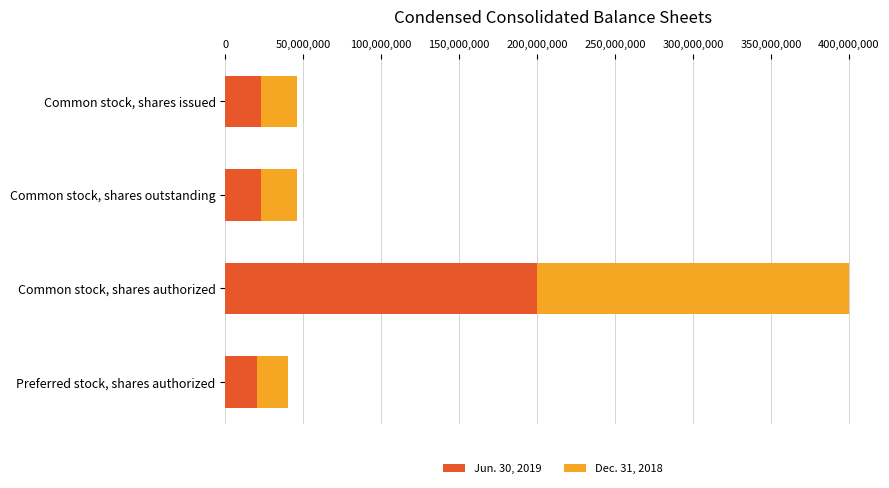

What is the sum of all Jun. 30, 2019 values?

266325004